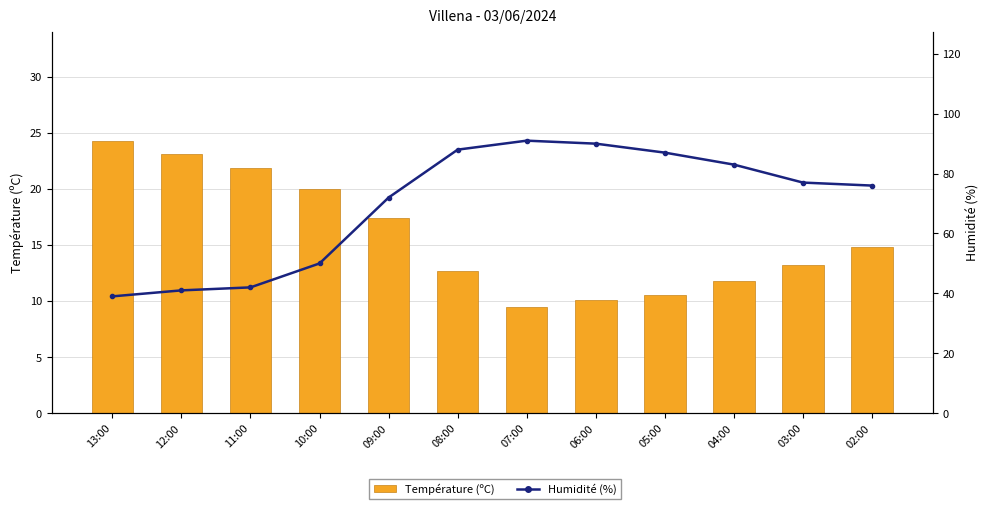

Count the number of categories in the chart.

12